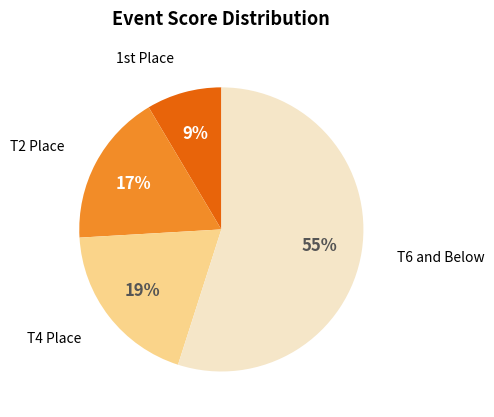

To the nearest percent, what is the average slice percentage?

25%